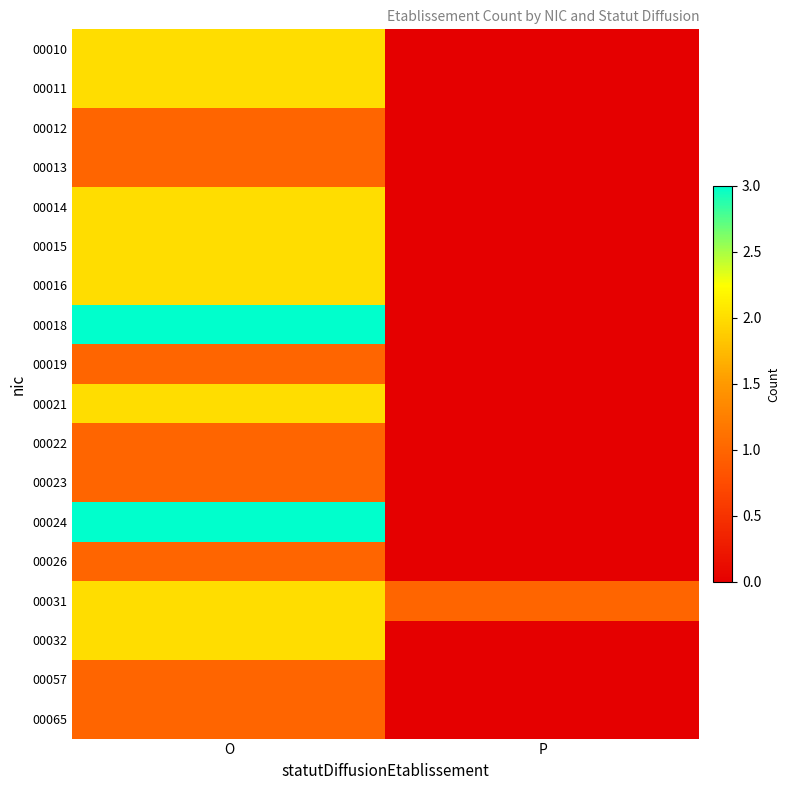

What is the difference between the highest and lowest values at O?

2